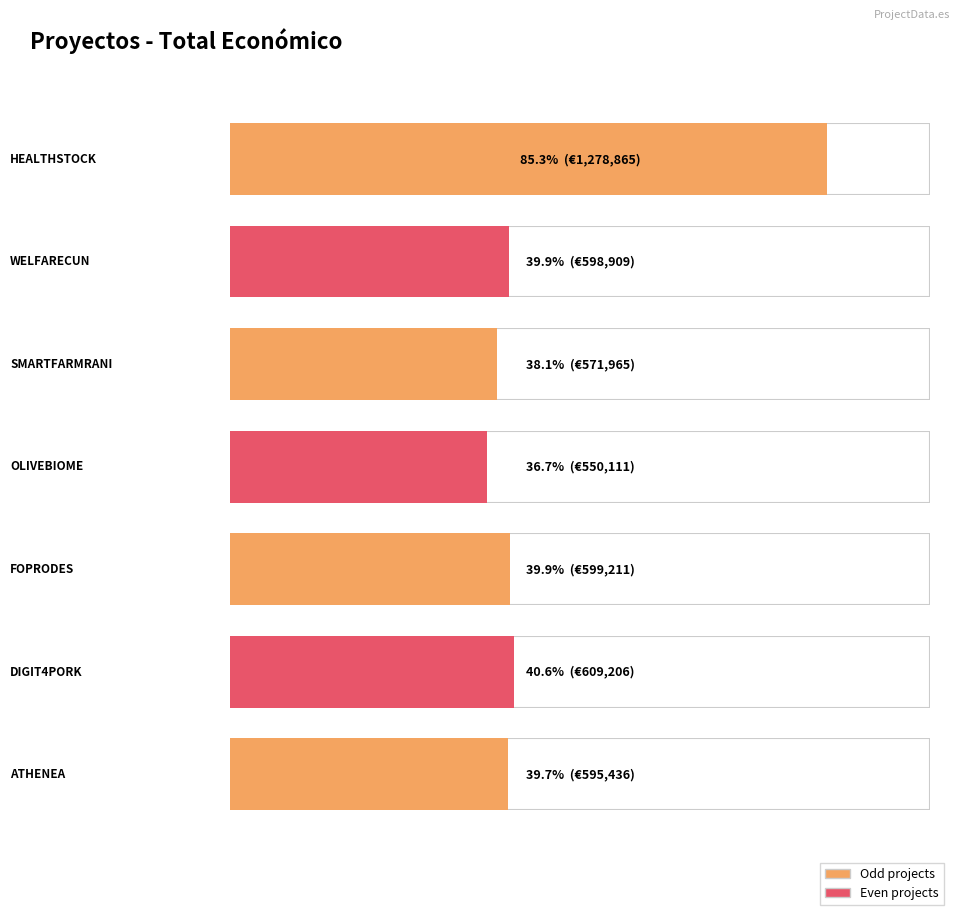

Count the number of categories in the chart.

7